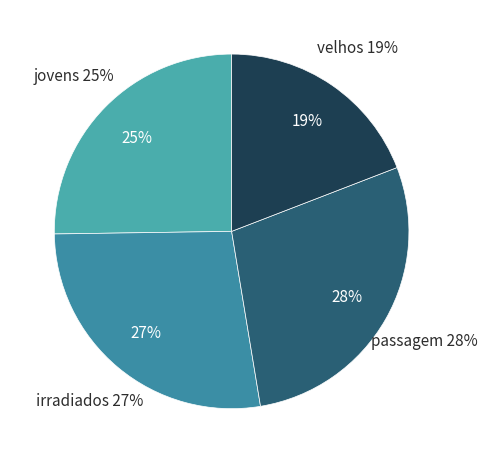

What percentage do passagem and irradiados together represent?

55.6%